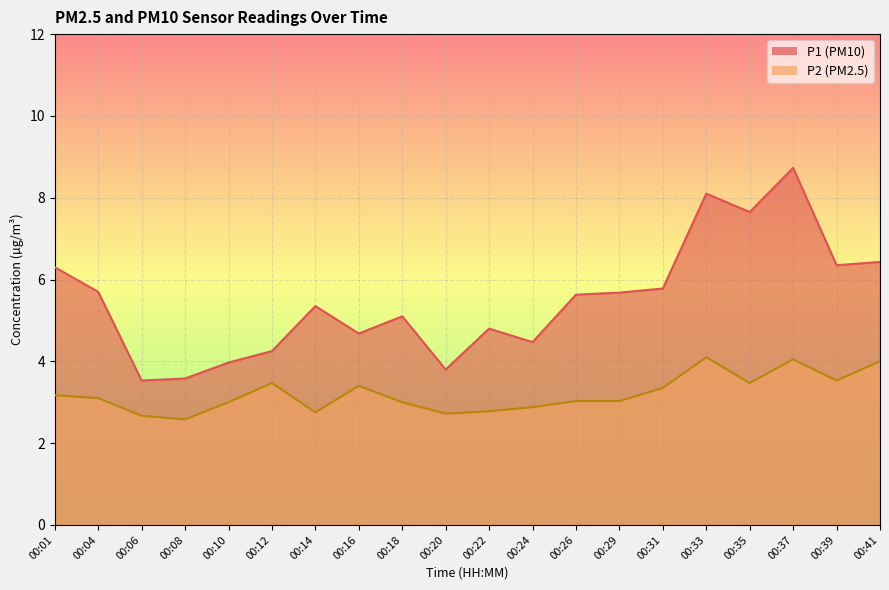

Which series has the largest range (max minus min)?

P1